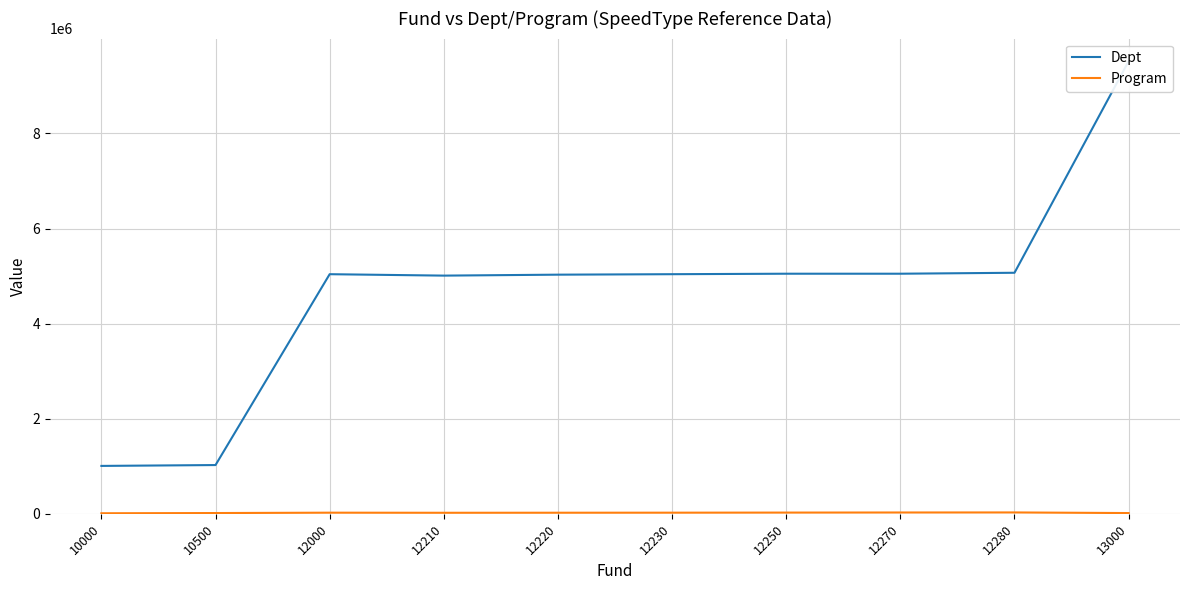

What is the sum of all Dept values?

46843715